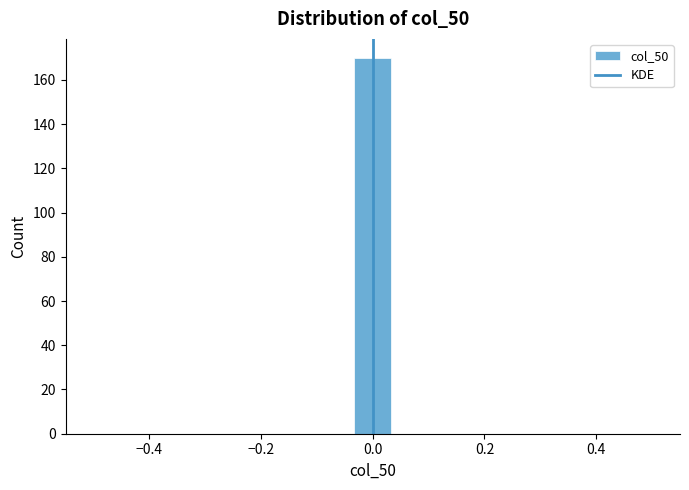

Around what value on the x-axis is the tallest bar? Give the approximate position of its centre, as read against the axis.

0.00